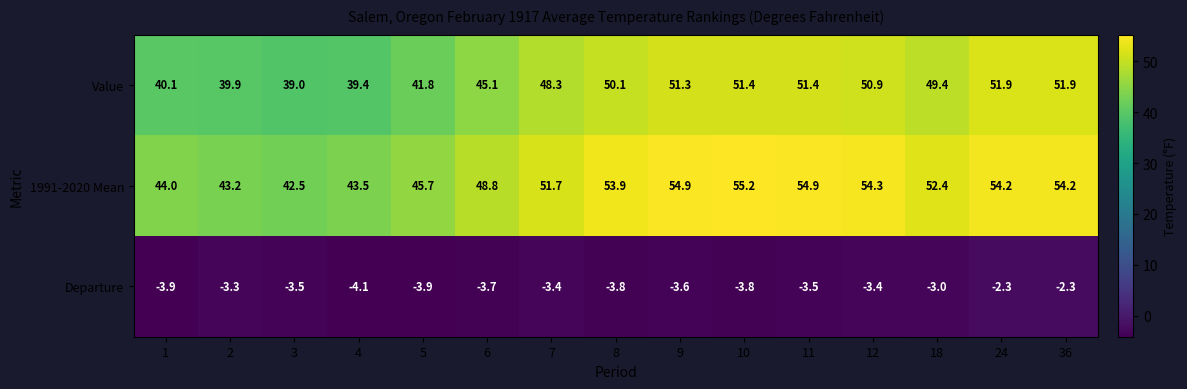

At 5, list the series in order from smallest to largest.

Departure, Value, 1991-2020 Mean